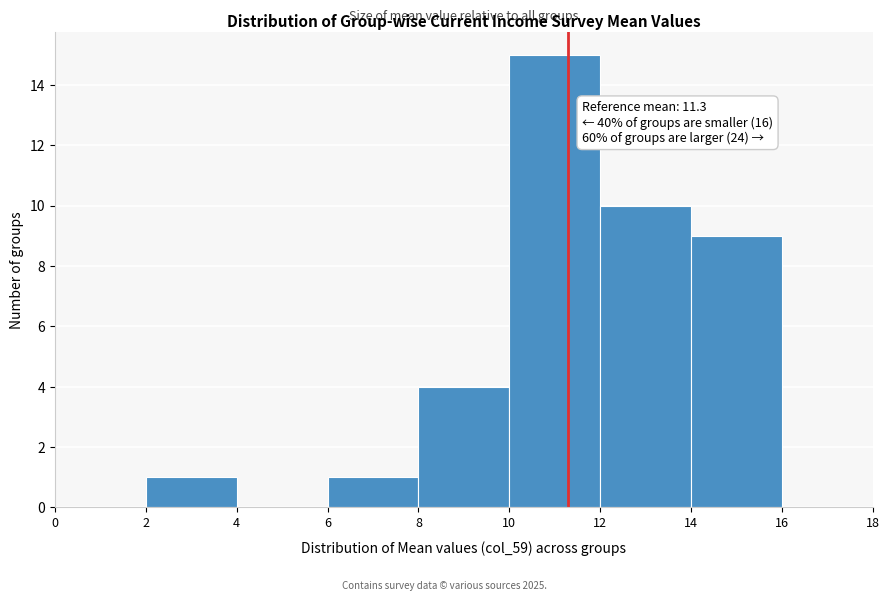

Over which range of the x-axis is the bar tallest?

10 to 12